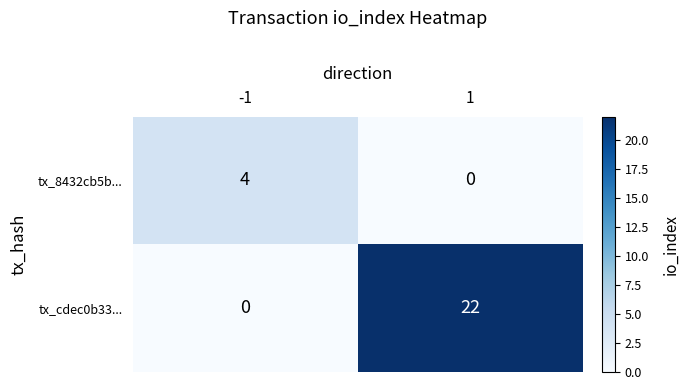

The tx_8432cb5b... series shows 4 at -1. True or false?

True